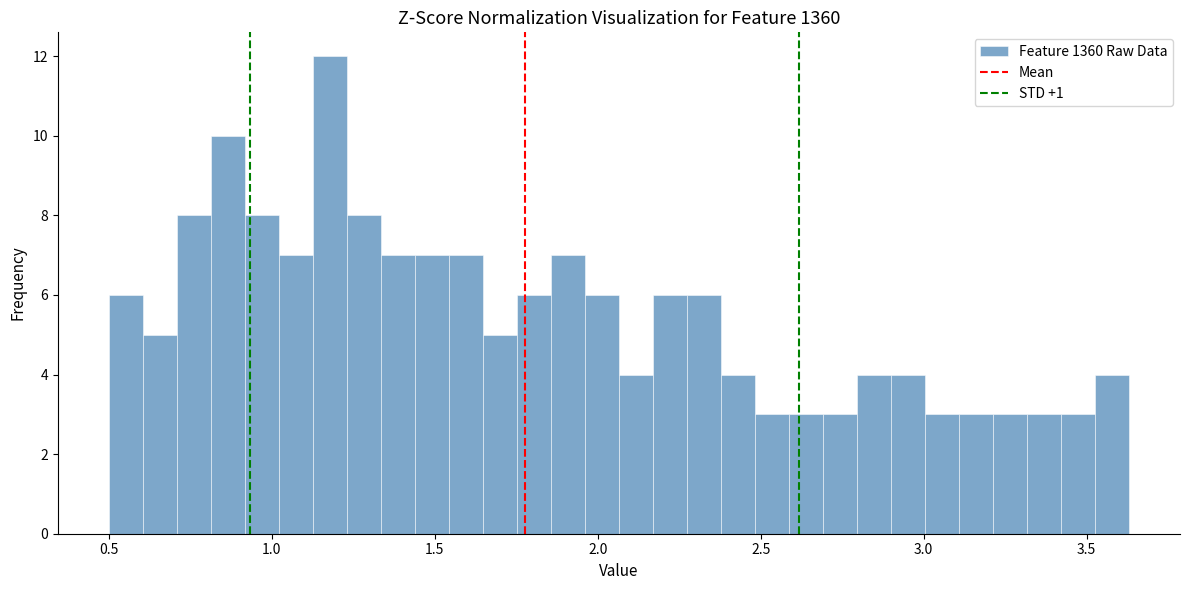

Read against the x-axis, roughly where is the centre of the tallest bar?

1.20